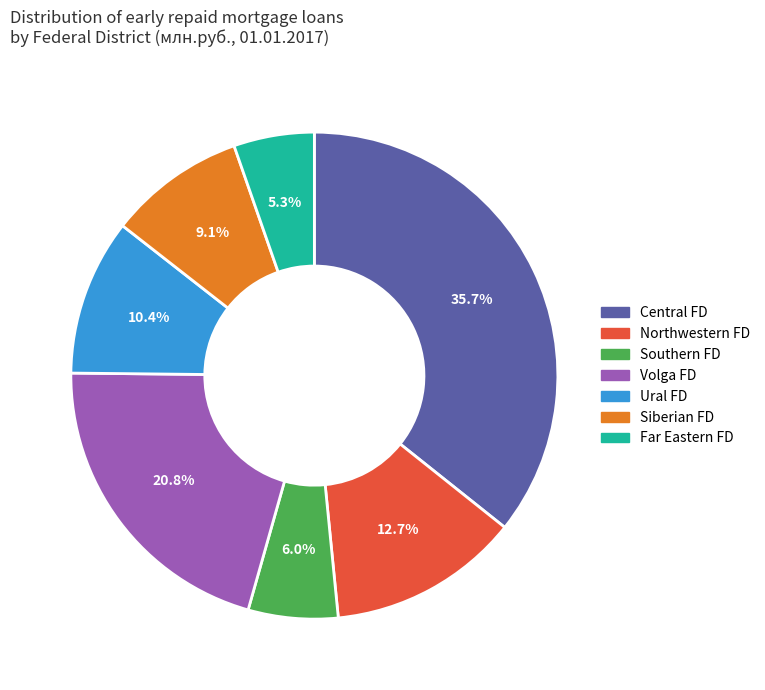

Is there any slice that represents more than half of the pie?

No